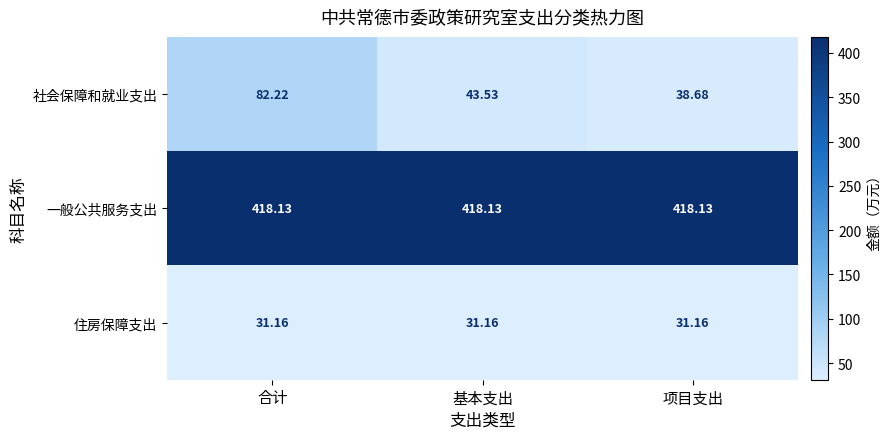

What is the minimum value shown in the chart?

31.2